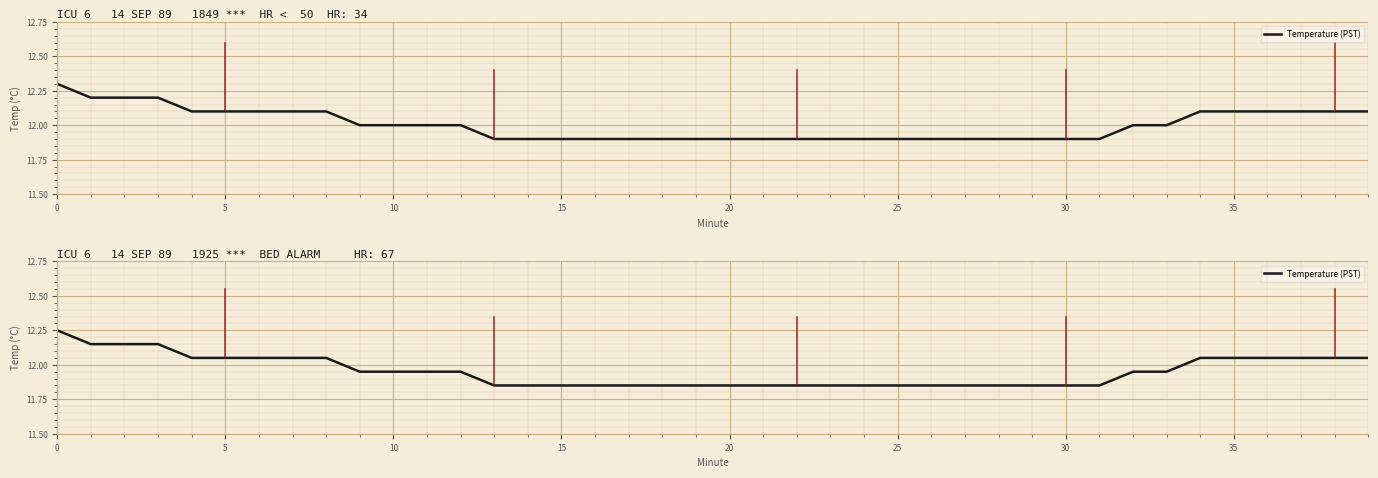

The chart shows a value of 12.0 at 38. True or false?

True